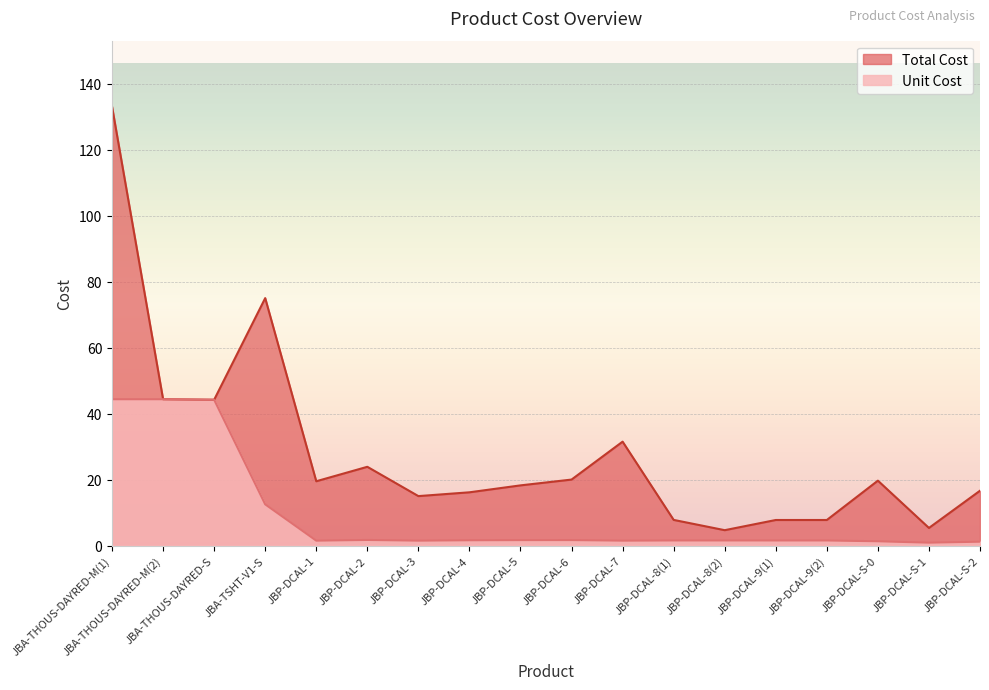

The Unit Cost series shows 1.5 at JBP-DCAL-1. True or false?

True